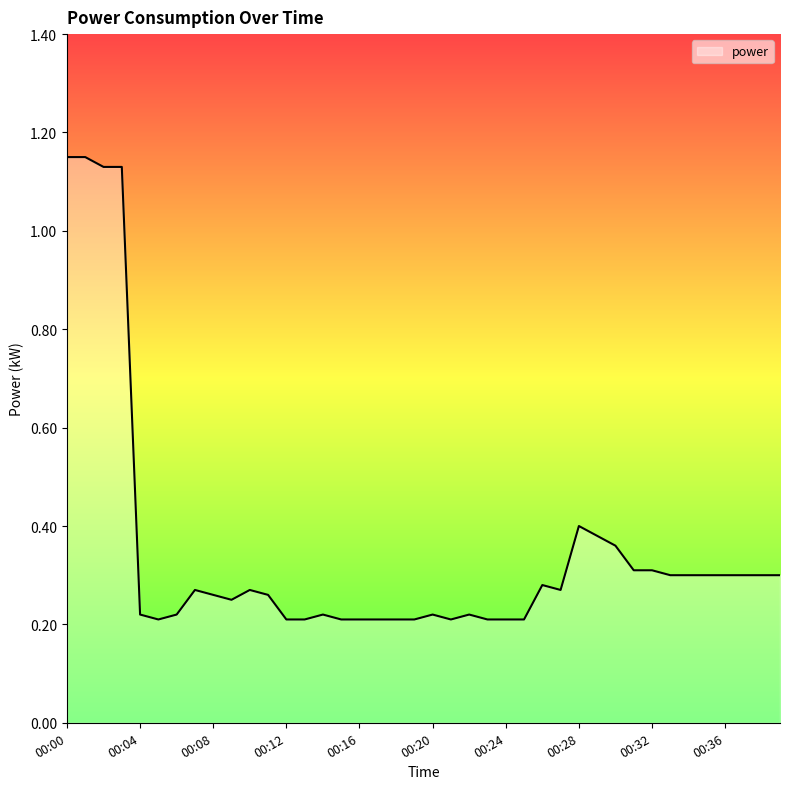

What is the difference between the maximum and minimum values?

0.9